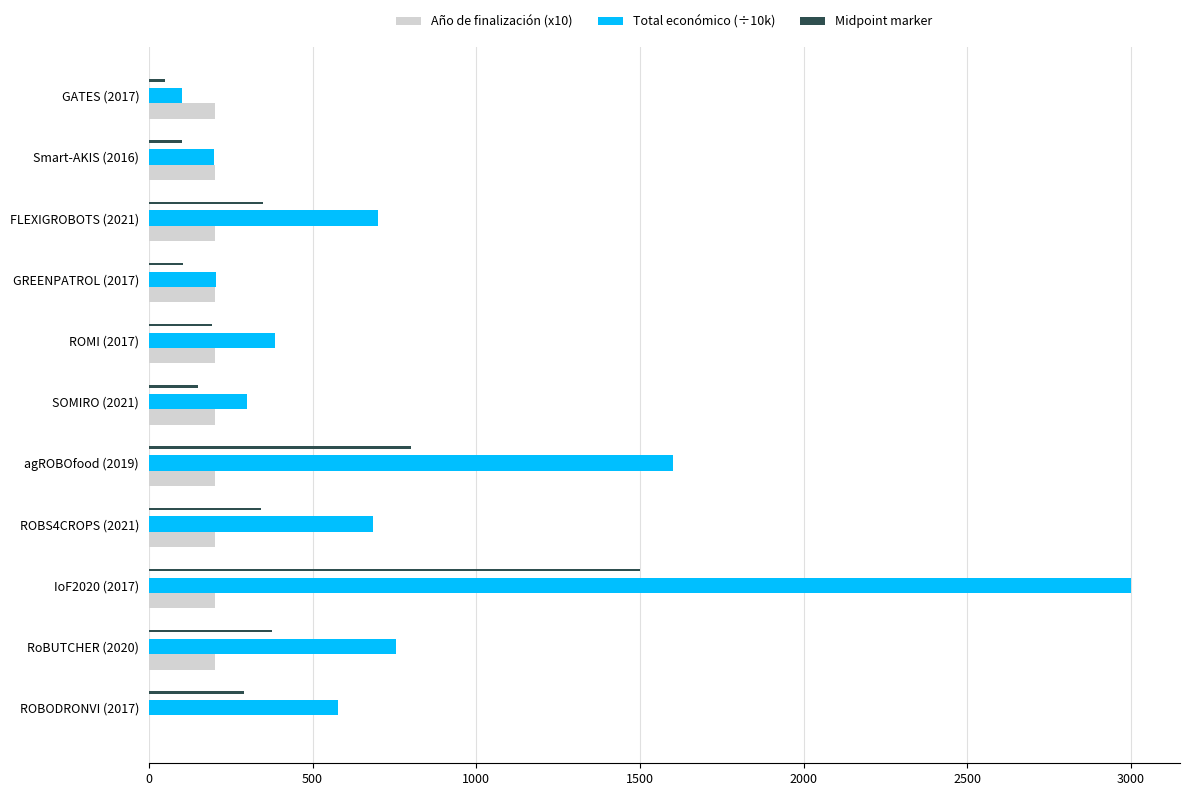

What is the total value across all series at ROBS4CROPS (2021)?

1227.5